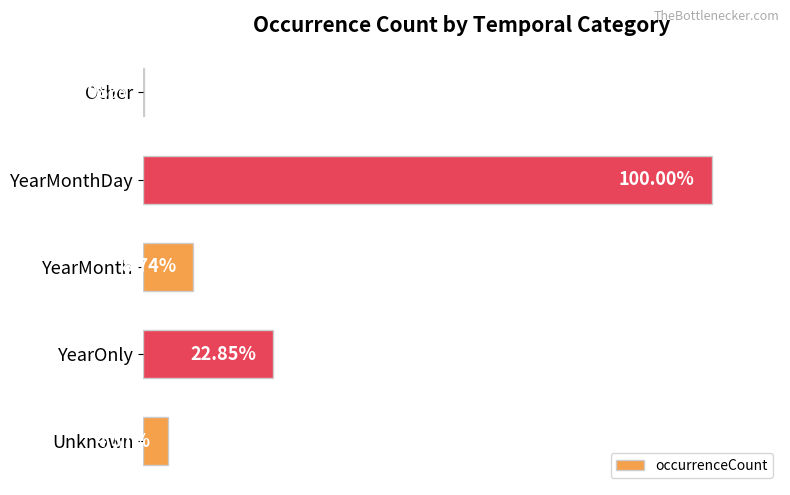

Are the bars horizontal?

Yes